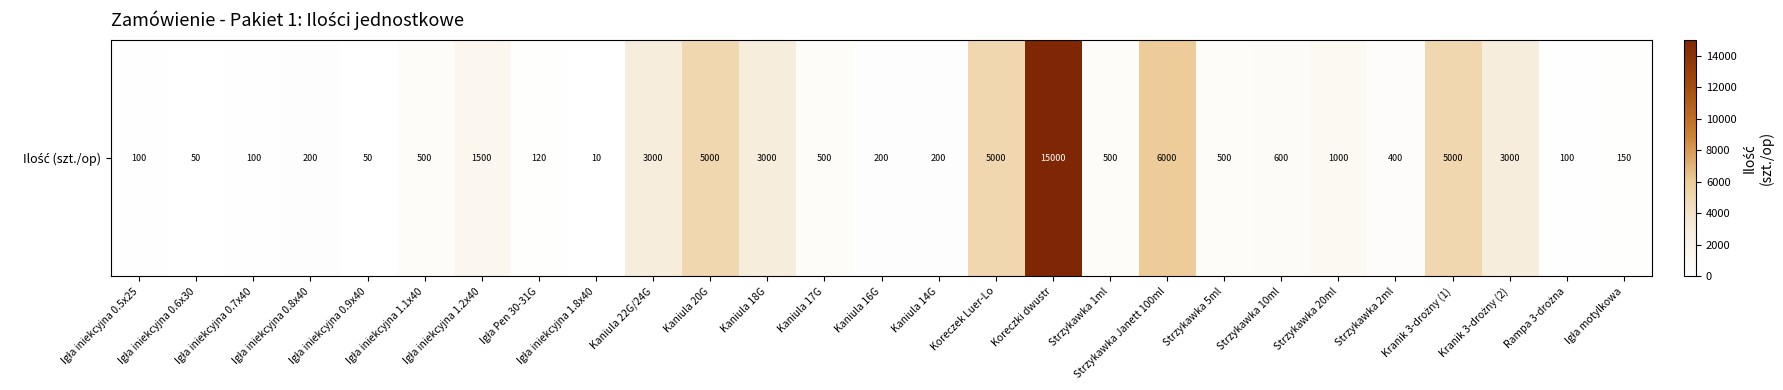

Rank the categories by value from lowest to highest.

Igła iniekcyjna 1.8x40, Igła iniekcyjna 0.6x30, Igła iniekcyjna 0.9x40, Igła iniekcyjna 0.5x25, Igła iniekcyjna 0.7x40, Rampa 3-drożna, Igła Pen 30-31G, Igła motylkowa, Igła iniekcyjna 0.8x40, Kaniula 16G, Kaniula 14G, Strzykawka 2ml, Igła iniekcyjna 1.1x40, Kaniula 17G, Strzykawka 1ml, Strzykawka 5ml, Strzykawka 10ml, Strzykawka 20ml, Igła iniekcyjna 1.2x40, Kaniula 22G/24G, Kaniula 18G, Kranik 3-drożny (2), Kaniula 20G, Koreczek Luer-Lo, Kranik 3-drożny (1), Strzykawka Janett 100ml, Koreczki dwustr